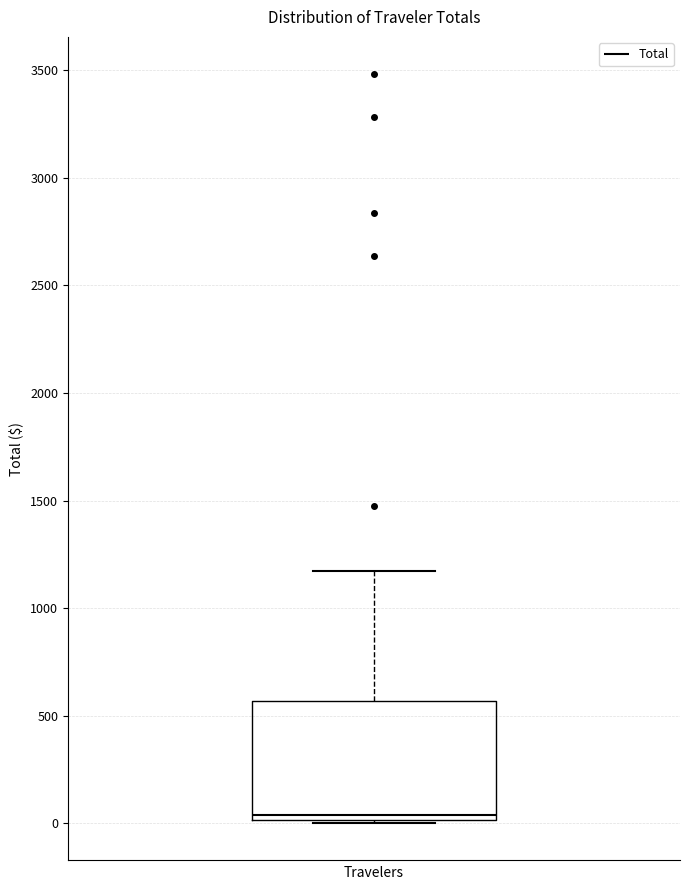

Transcribe this box plot: give where the median line is, the range the box spans, and where the two whiskers end, as read against the y-axis. The values are not printed on the chart, so give them approximately, as read against the axis.

median 50, box 0 to 550, whiskers 0 to 1150